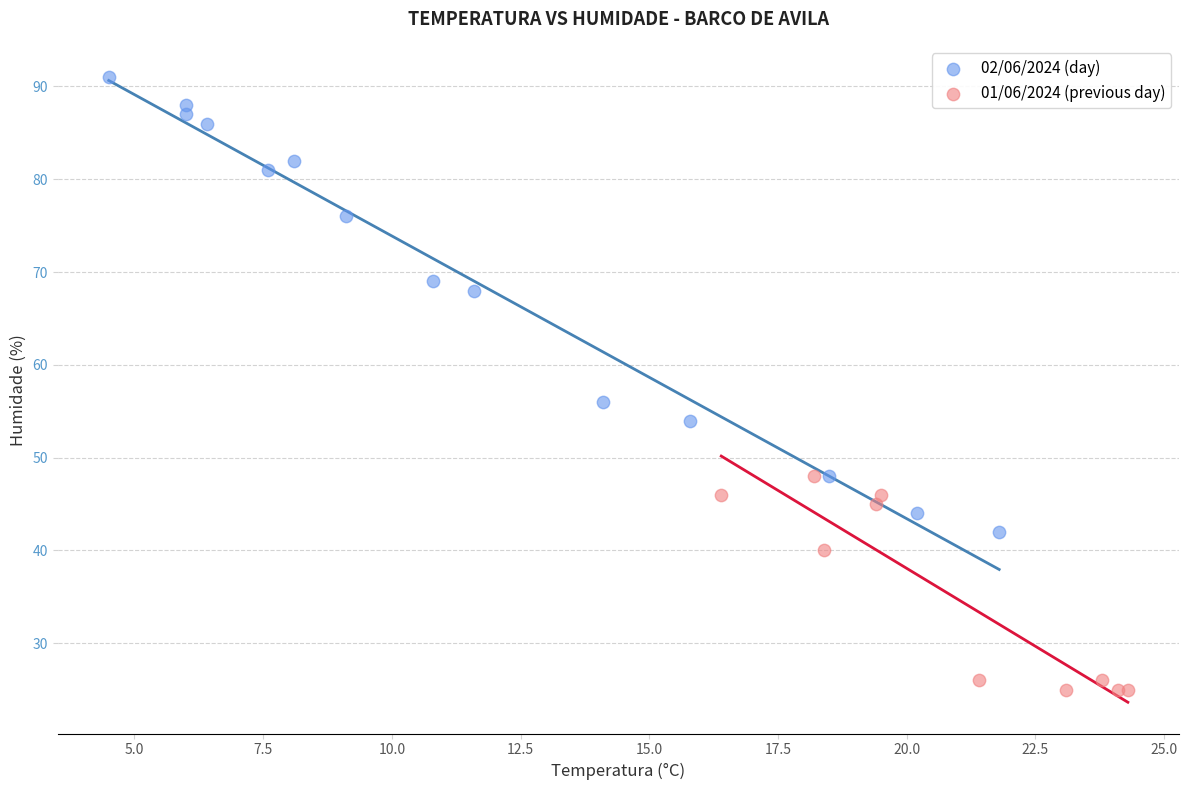

Which series has the largest Y range (max minus min)?

02/06/2024 (day)